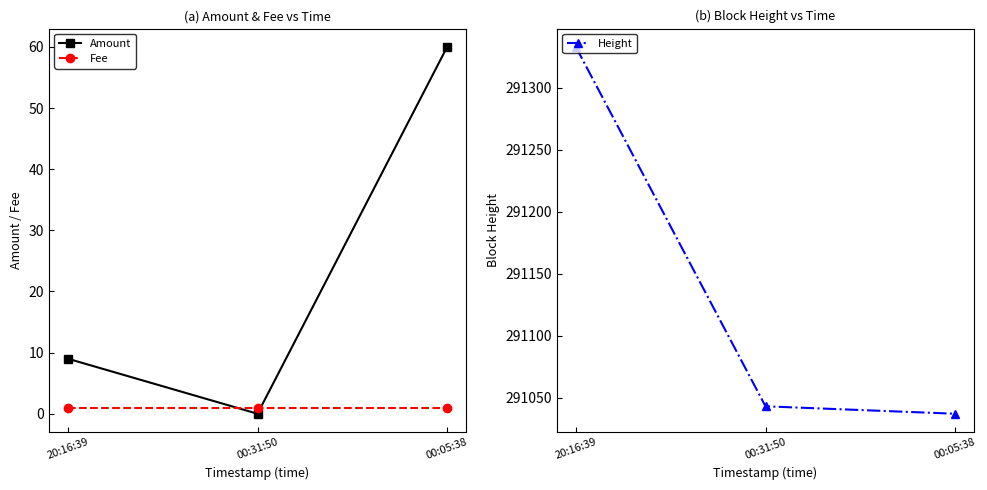

Rank the series at 00:31:50 from highest to lowest value.

Height, Fee, Amount